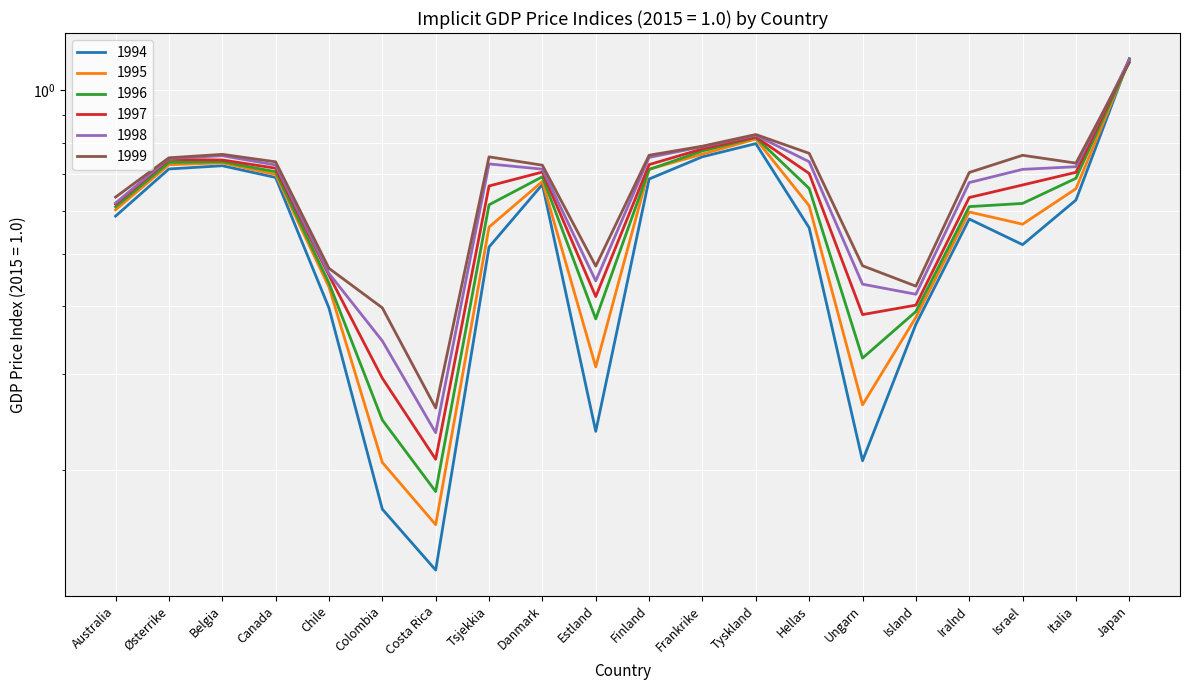

Rank the series at Canada from lowest to highest value.

1994, 1995, 1996, 1997, 1998, 1999